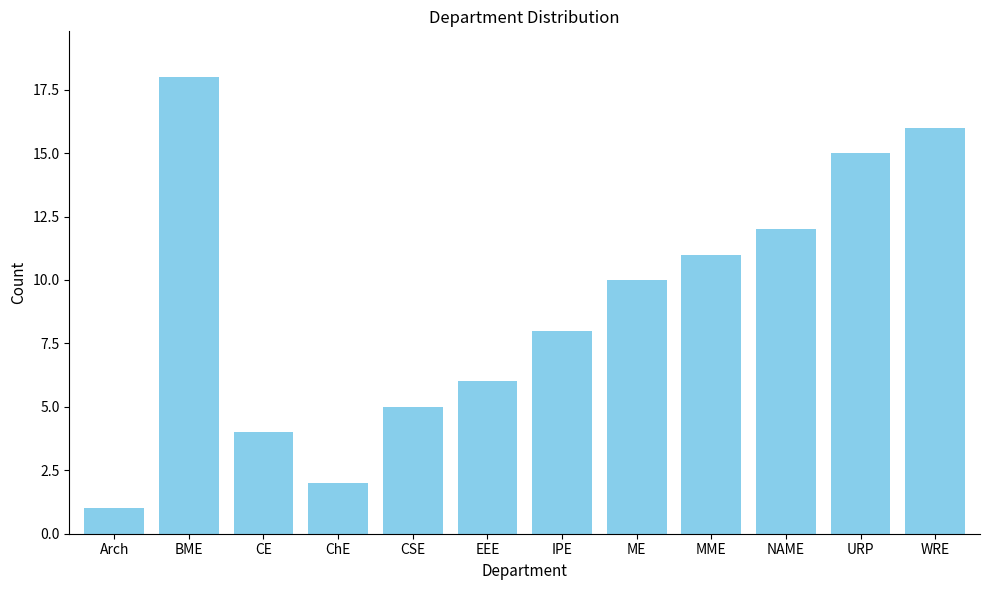

At which label does the data first exceed 10?

BME